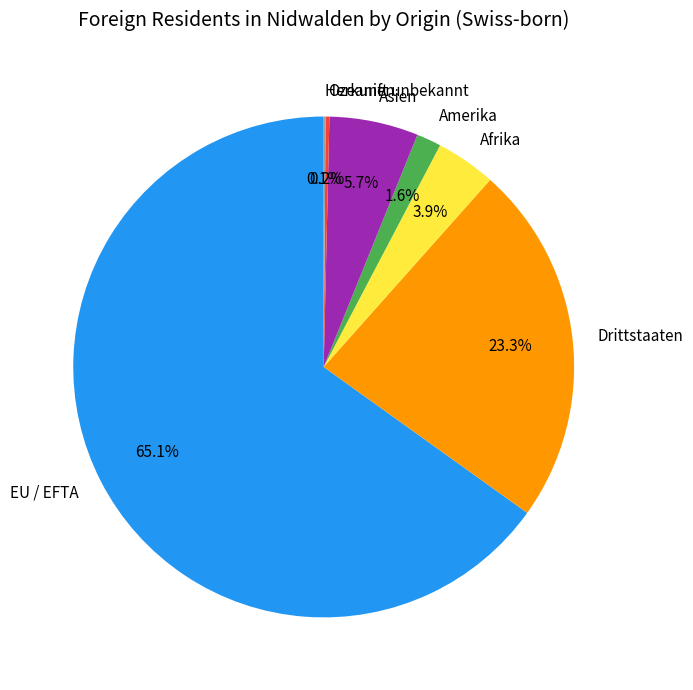

To the nearest percent, what portion does Drittstaaten represent?

23%